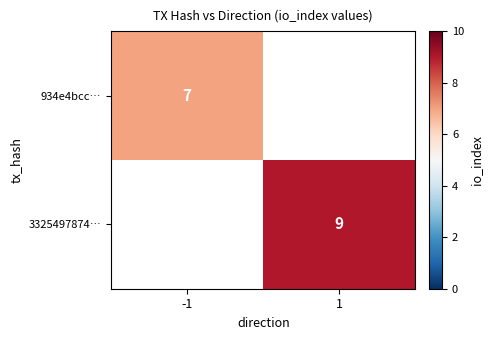

True or false: 934e4bcc… has a value of 9 at -1.

False